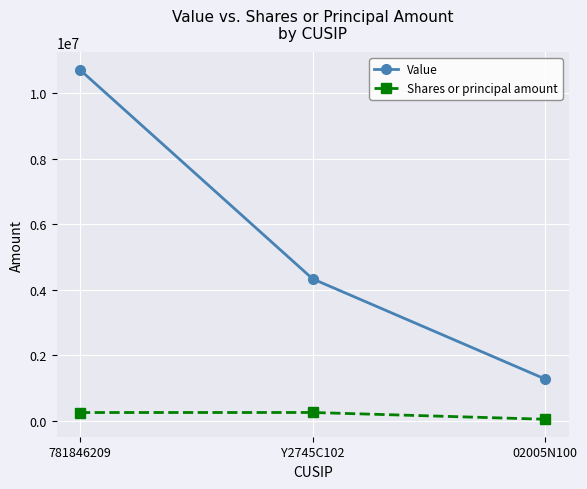

Rank the series by their maximum value, from lowest to highest.

Shares or principal amount, Value